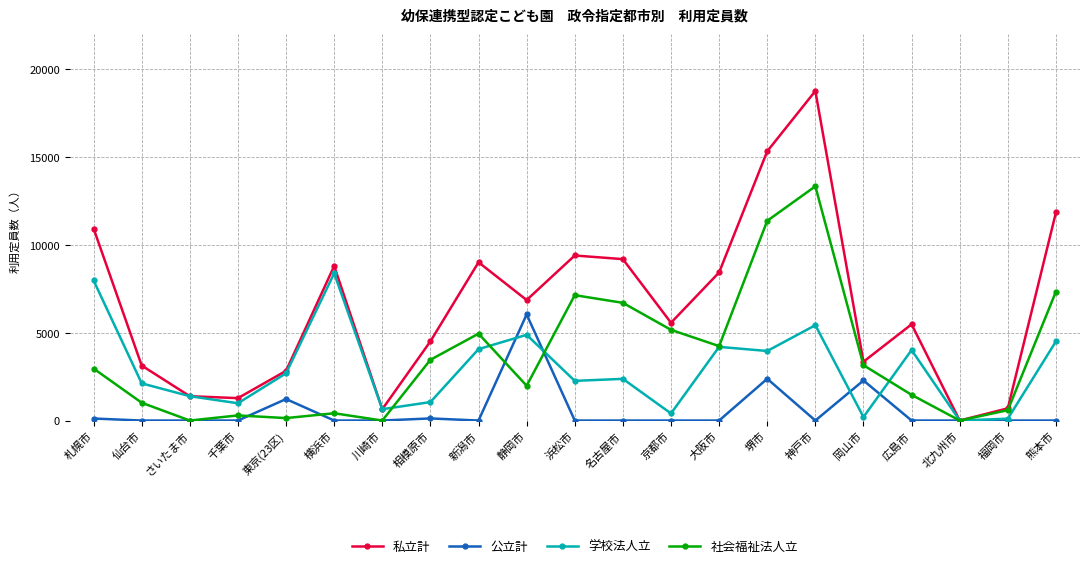

What is the average value of the 学校法人立 series?

2933